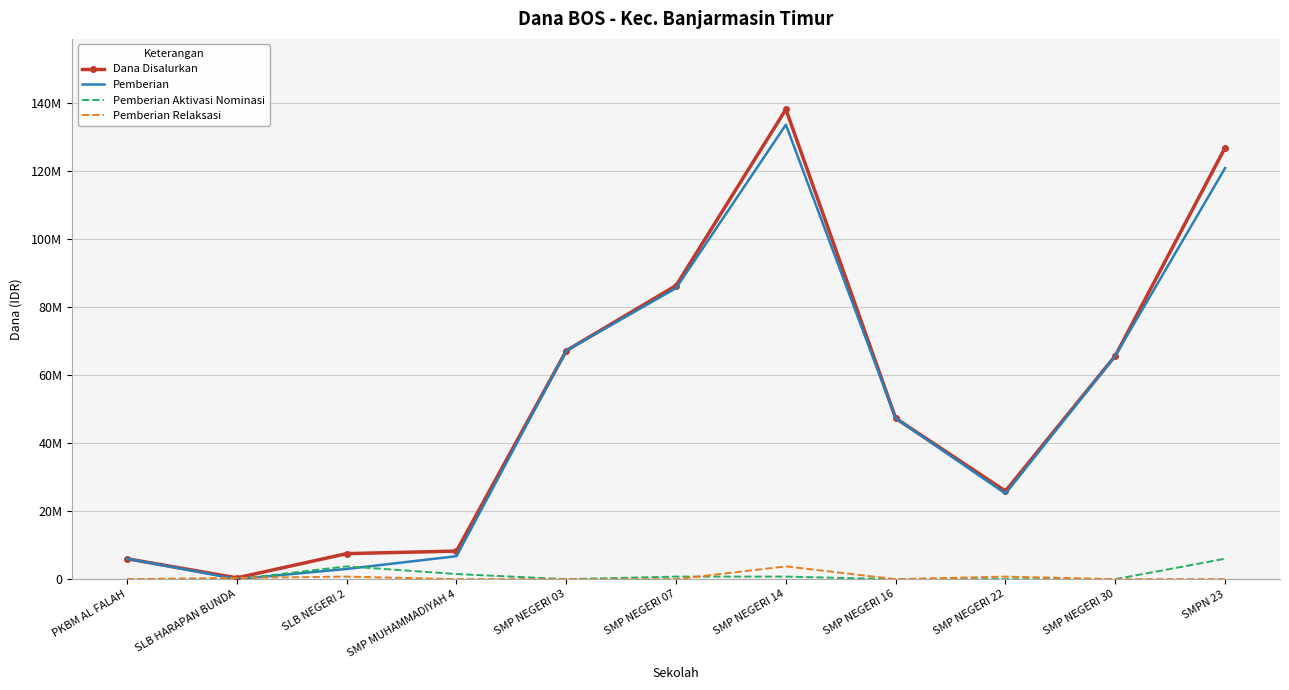

At which category does the chart reach its minimum across all series?

SLB HARAPAN BUNDA